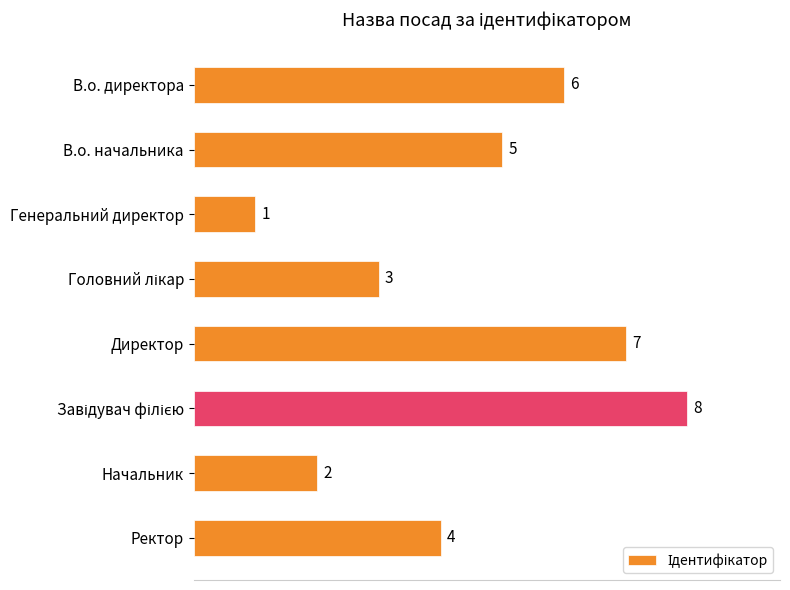

What is the difference between the maximum and second lowest values?

6